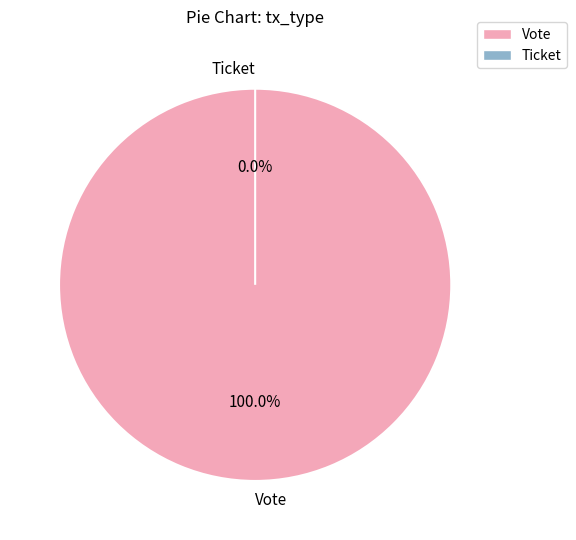

Combined, do Ticket and Vote account for over 50%?

Yes